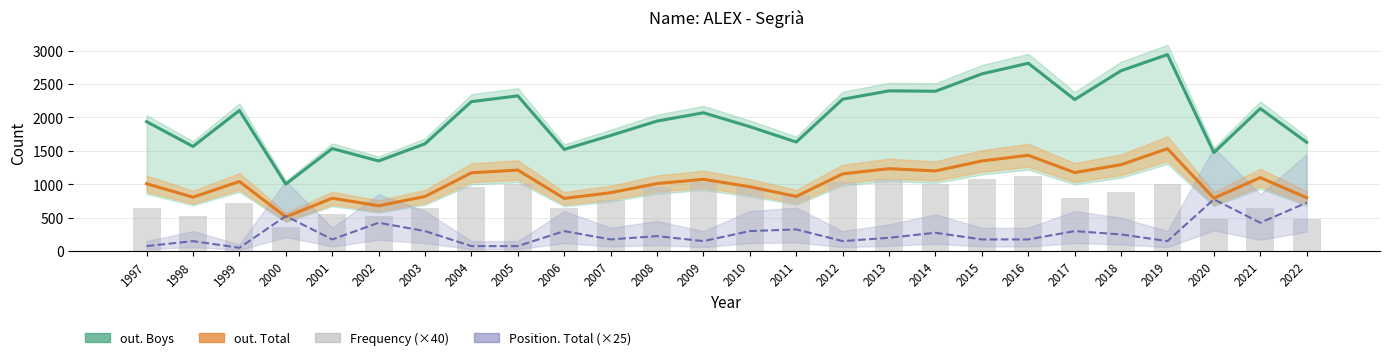

What is the spread (max minus min) of values at 2009?

1920